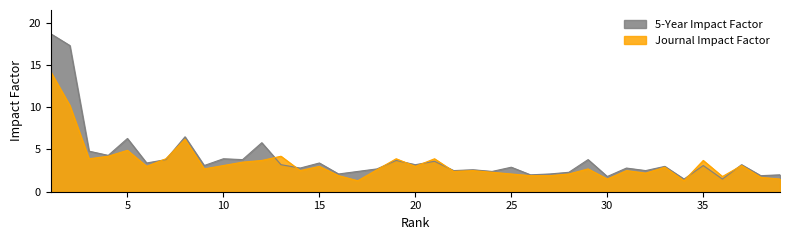

What are all the series names shown in the legend?

5-Year Impact Factor, Journal Impact Factor